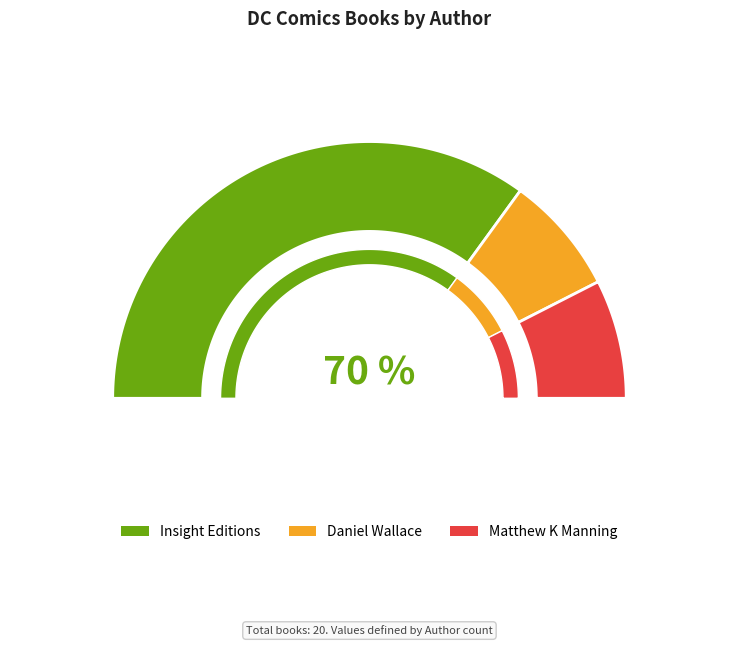

The Insight Editions slice represents 84% of the pie. True or false?

False